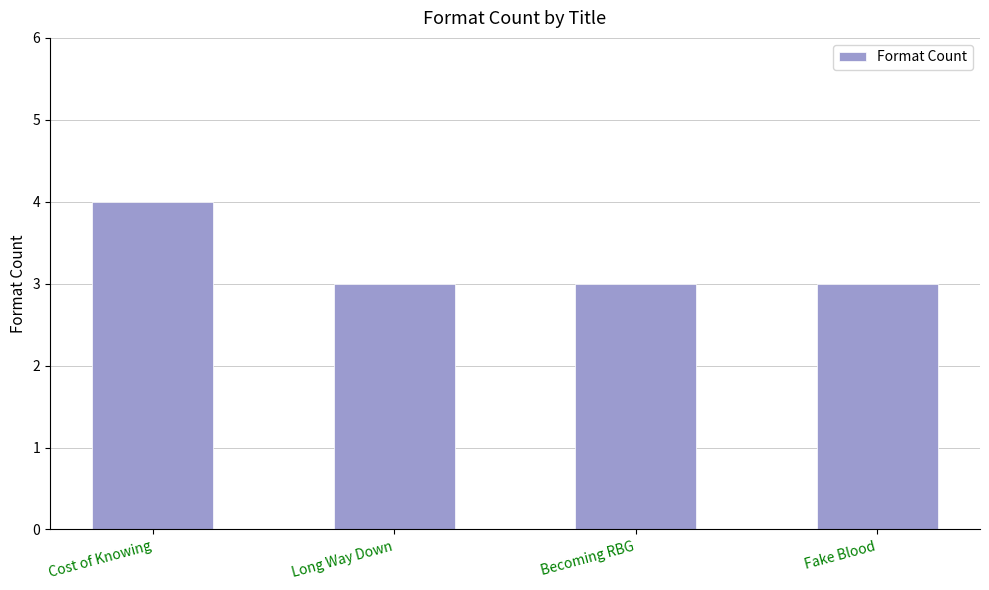

What position from the right is Cost of Knowing?

4